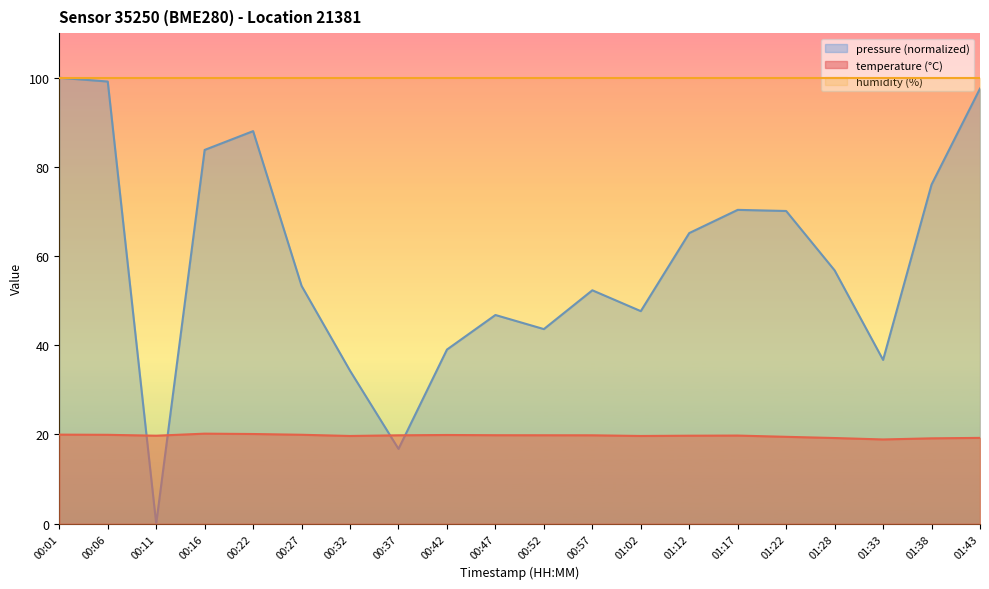

Which series has the widest spread of values?

pressure (normalized)